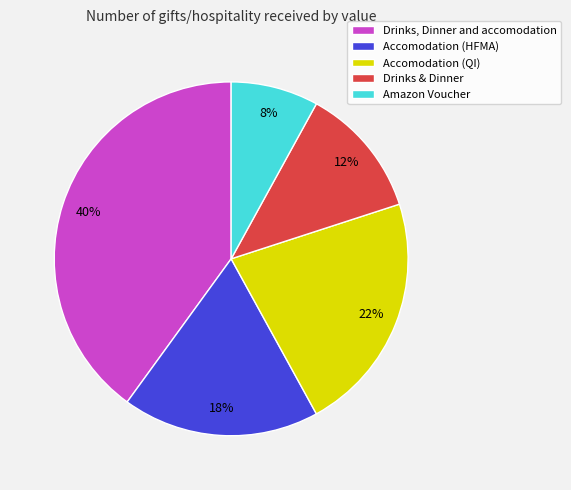

Does any single category account for the majority?

No